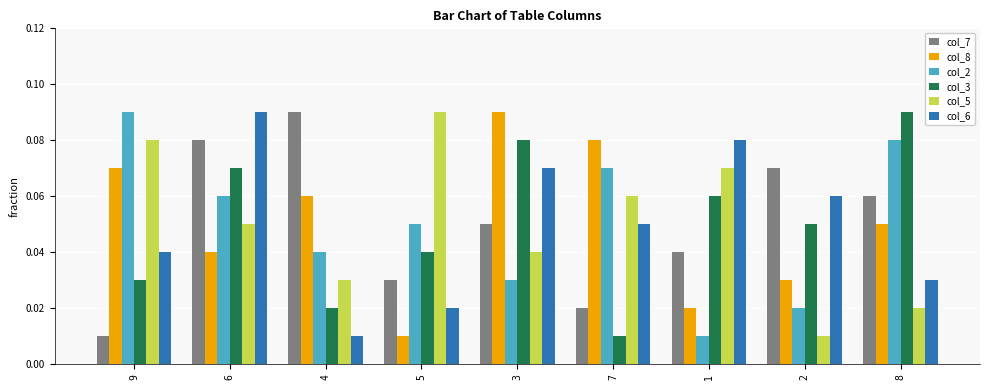

Which series changed the most between 3 and 1?

col_8